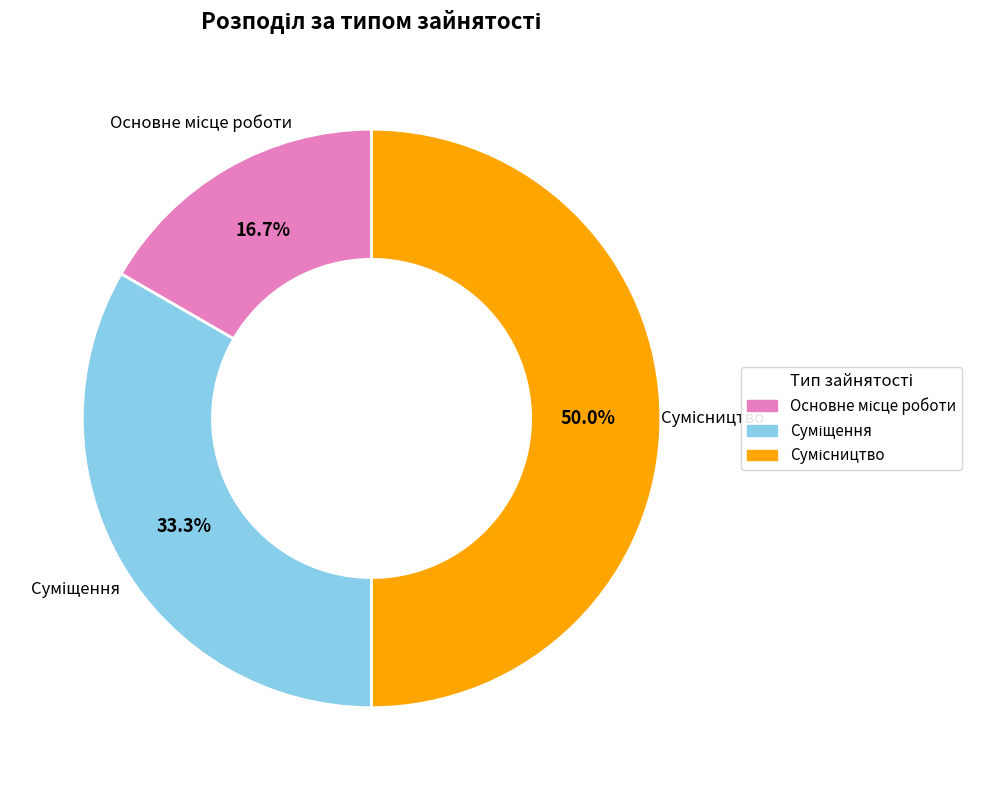

What percentage do Суміщення and Основне місце роботи together represent?

50.0%